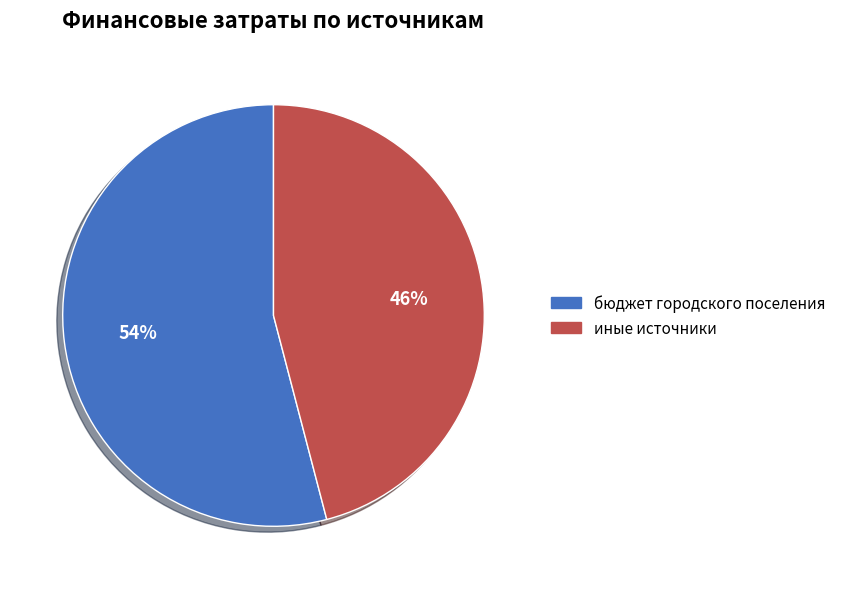

Rank the categories by value from highest to lowest.

бюджет городского поселения, иные источники